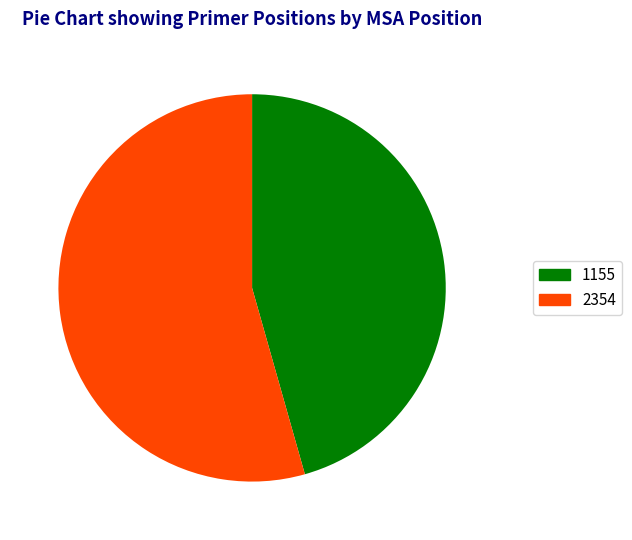

What is the ratio of the value at 2354 to the value at 1155?

1.2